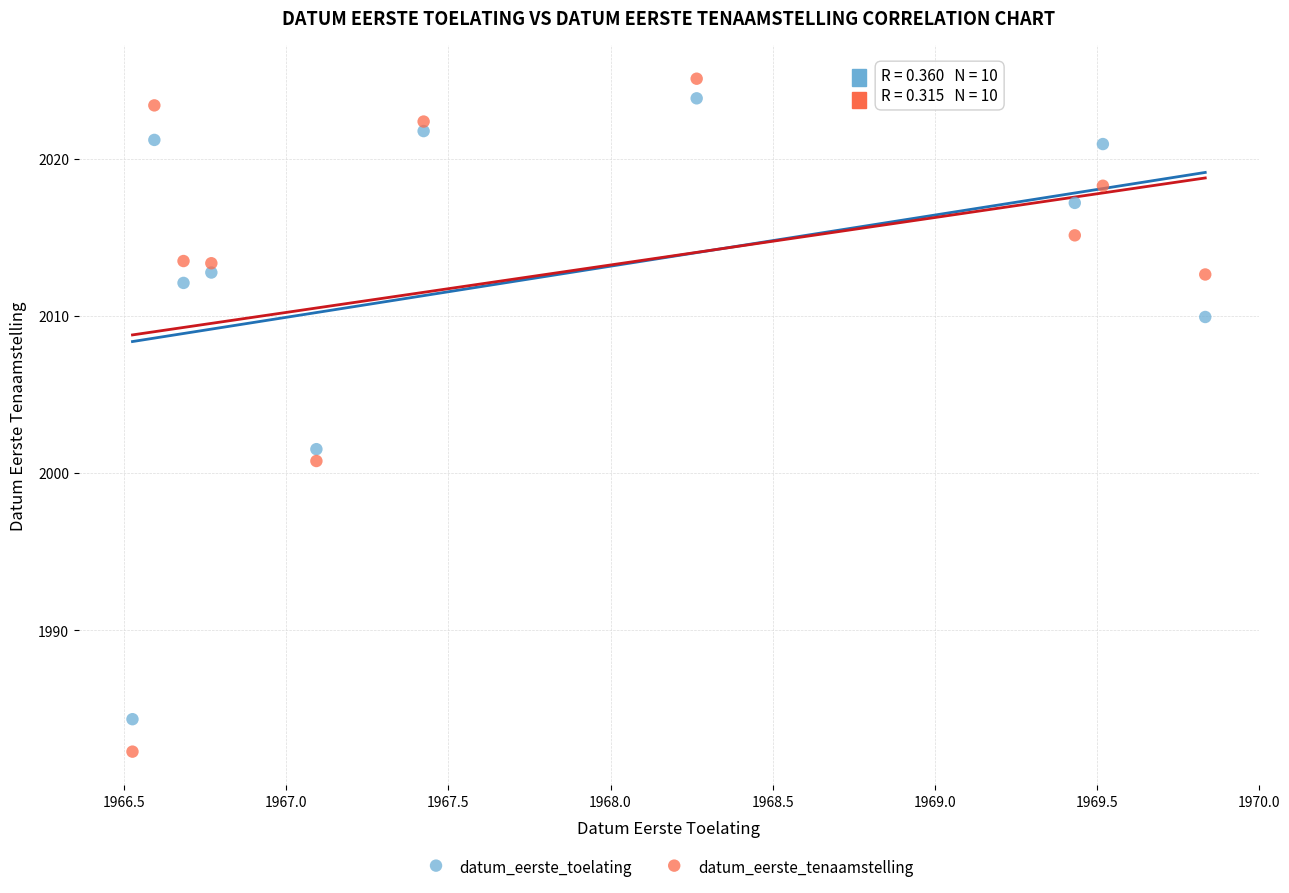

In the datum_eerste_toelating series, what Y value is closest to 2004?

2001.5